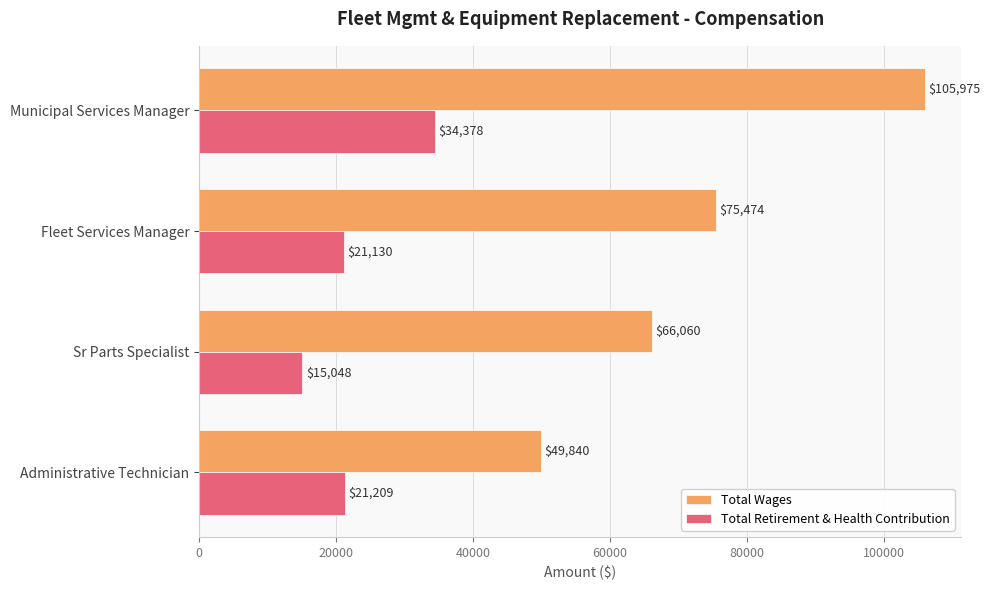

The value of Total Wages at Municipal Services Manager is 167023. True or false?

False